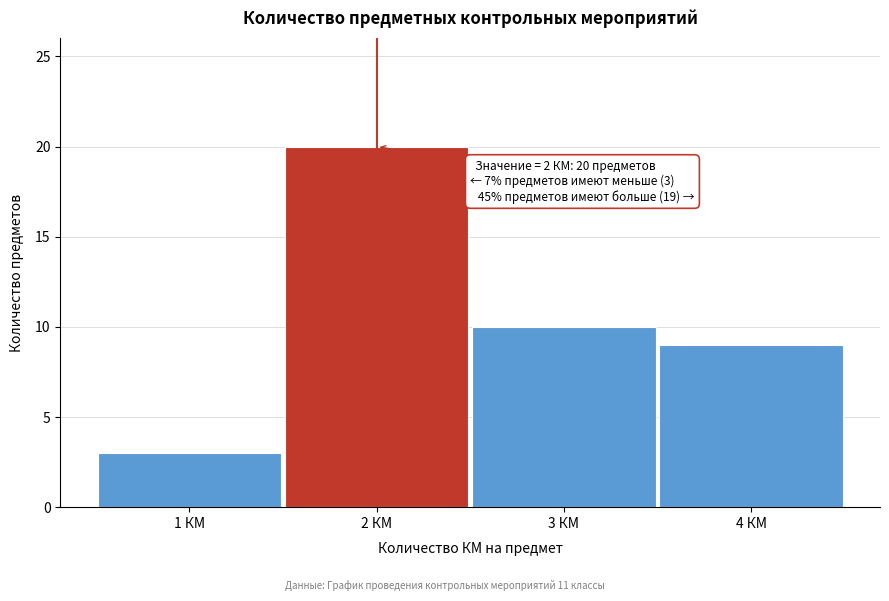

Which range on the x-axis has the tallest bar?

1.5 to 2.5